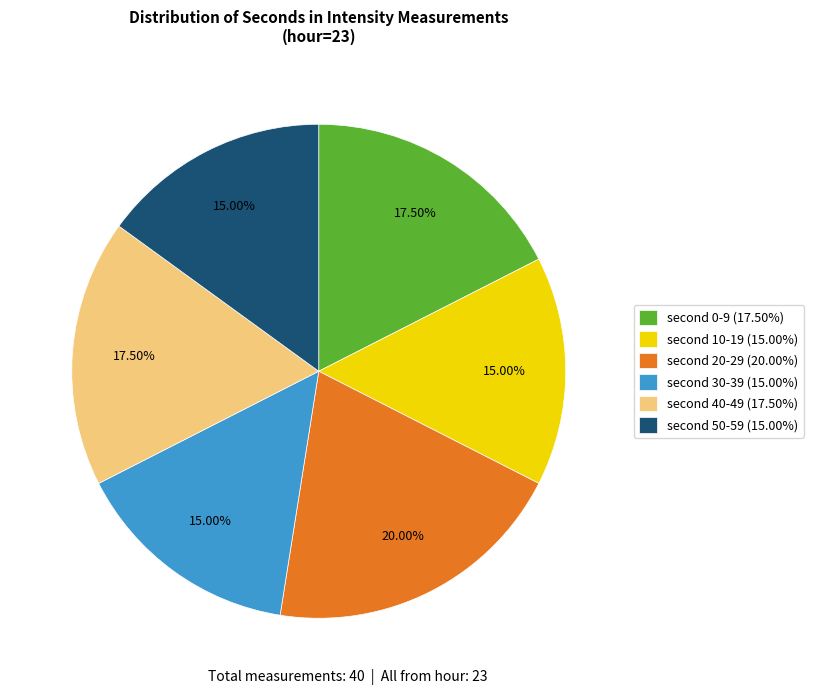

Which category has the biggest portion of the pie?

second 20-29